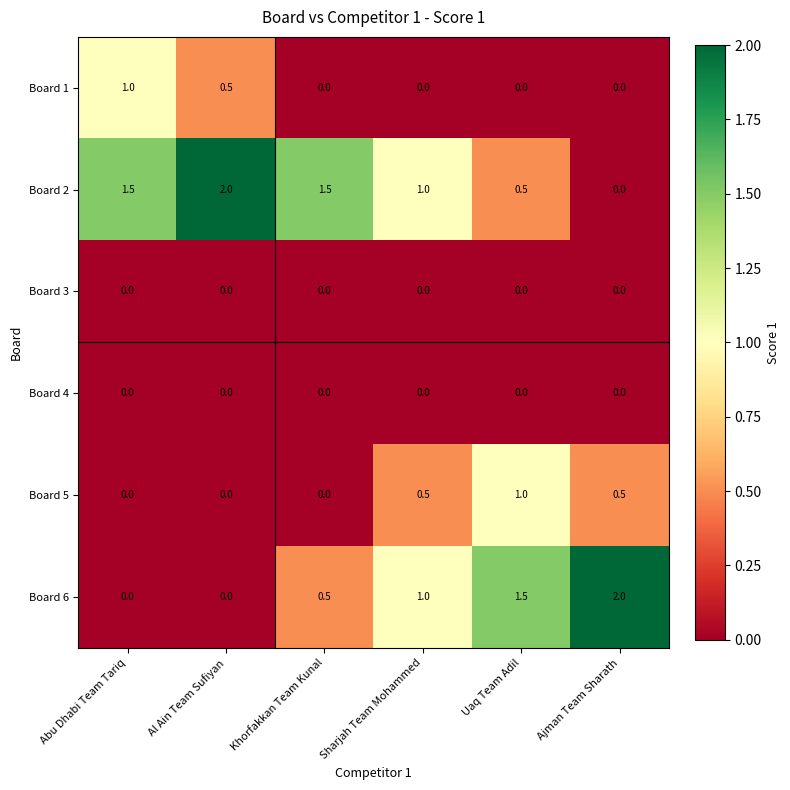

What value does the Board 5 series have at Sharjah Team Mohammed?

0.5